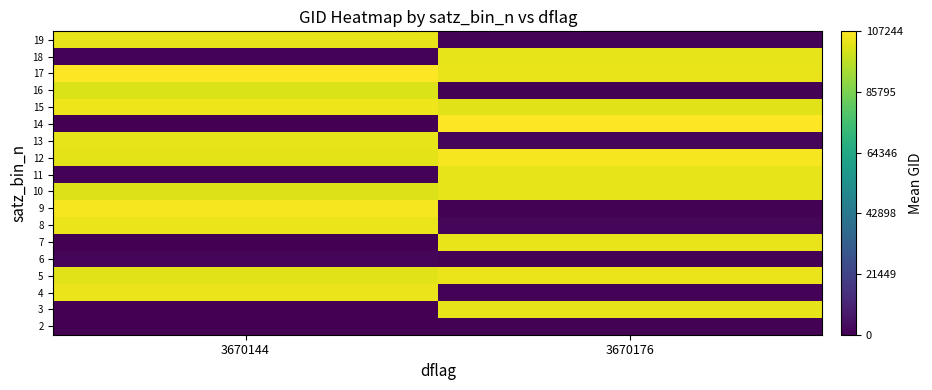

At how many categories does at least one series exceed 15997?

2